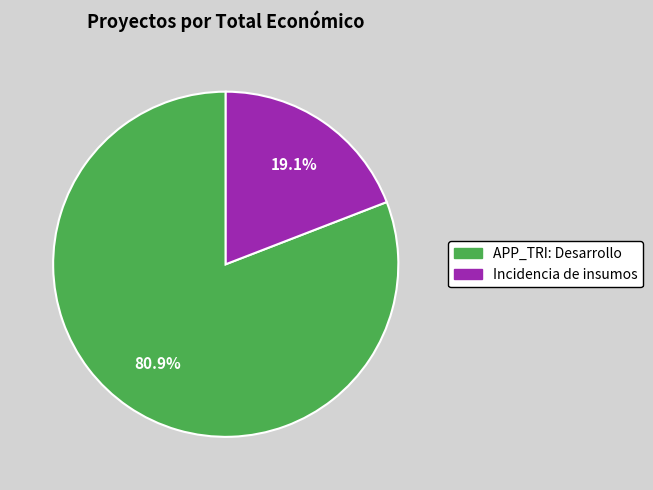

Combined, do APP_TRI: Desarrollo and Incidencia de insumos account for over 50%?

Yes